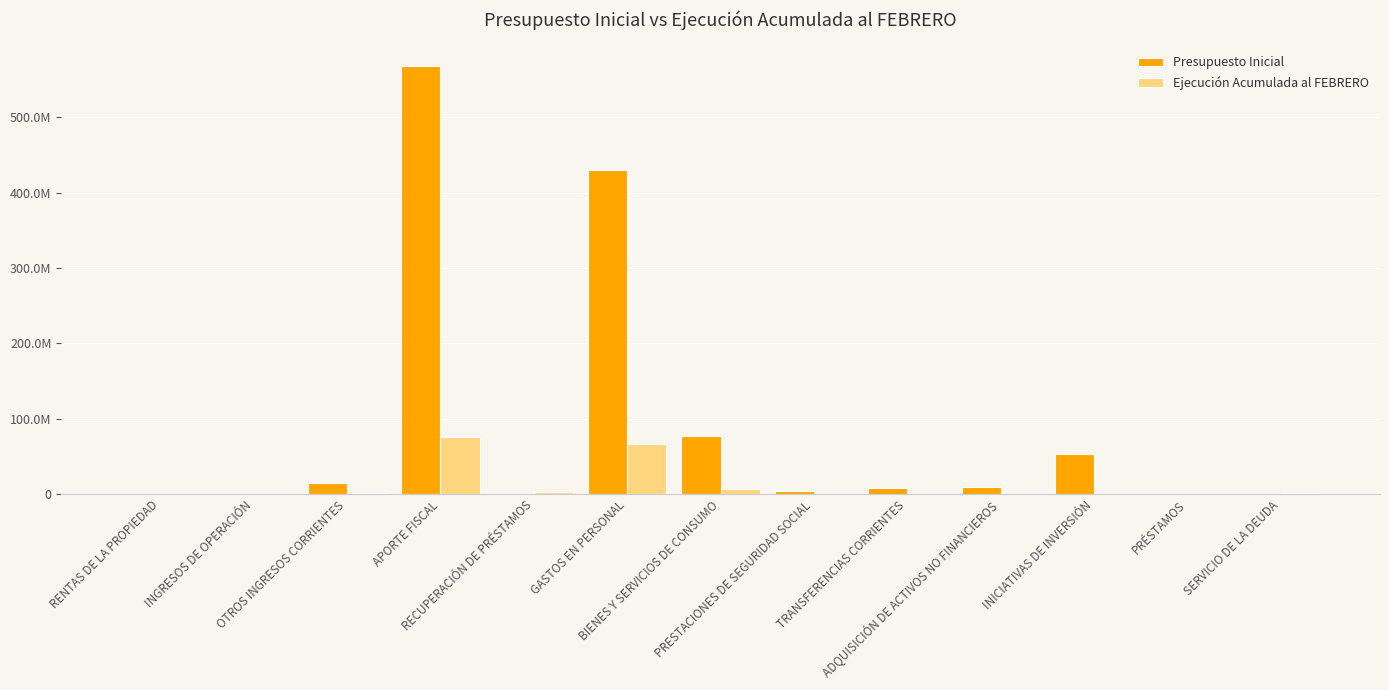

What position from the right is INICIATIVAS DE INVERSIÓN?

3